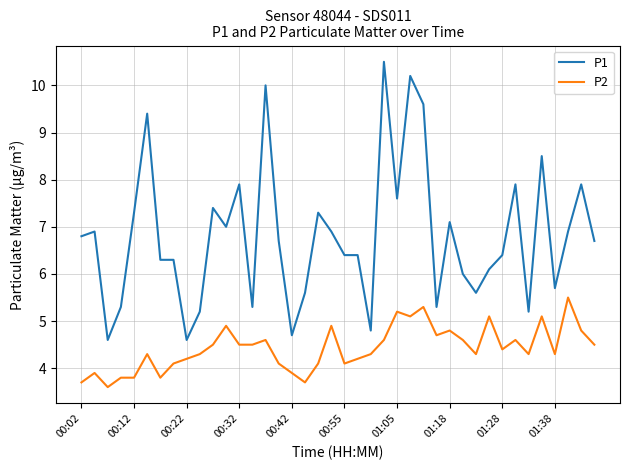

What is the maximum value shown in the chart?

10.5